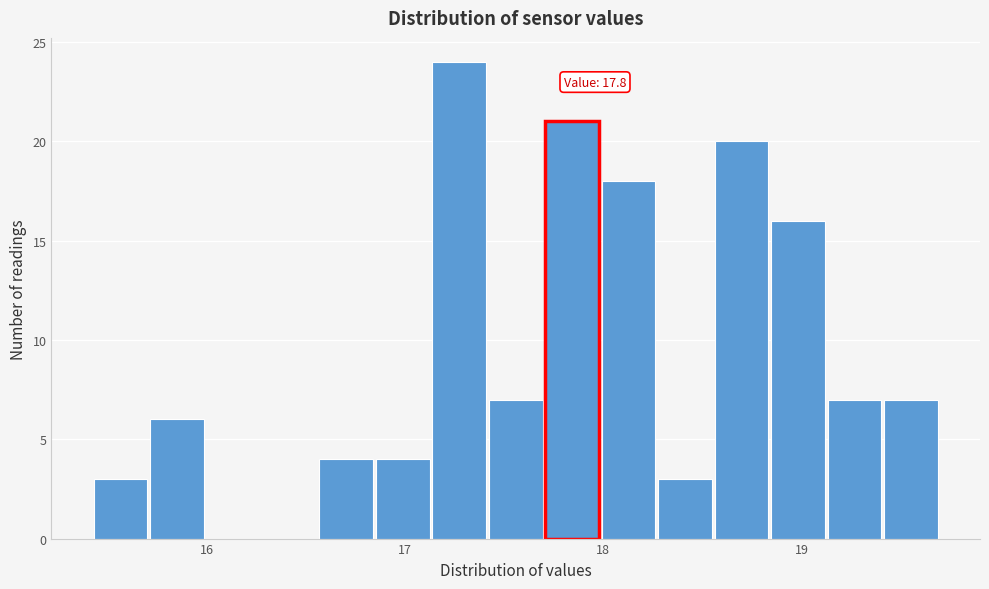

Read against the x-axis, roughly where is the centre of the tallest bar?

17.3